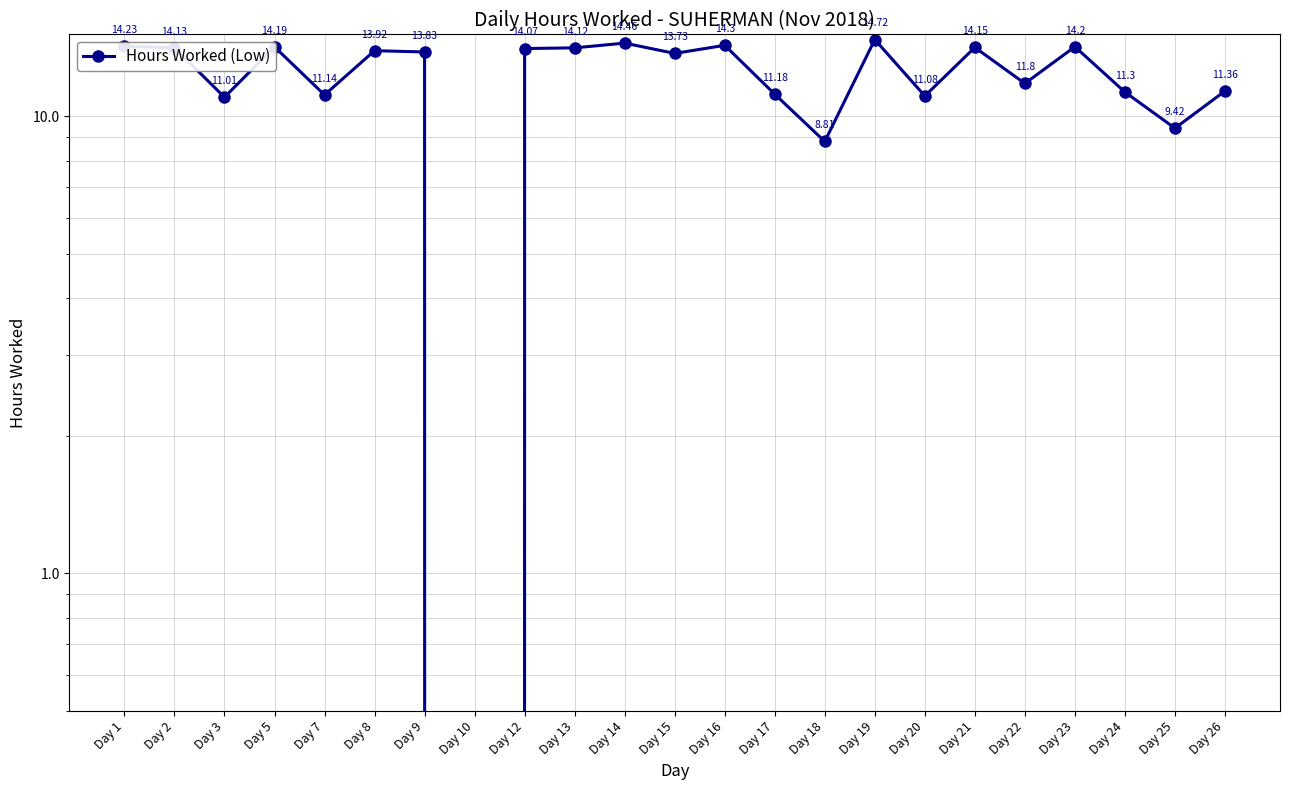

Reading left to right, list all the values displayed in this chart.

Day 1=14.2	Day 2=14.1	Day 3=11.0	Day 5=14.2	Day 7=11.1	Day 8=13.9	Day 9=13.8	Day 10=0.0	Day 12=14.1	Day 13=14.1	Day 14=14.5	Day 15=13.7	Day 16=14.3	Day 17=11.2	Day 18=8.8	Day 19=14.7	Day 20=11.1	Day 21=14.2	Day 22=11.8	Day 23=14.2	Day 24=11.3	Day 25=9.4	Day 26=11.4